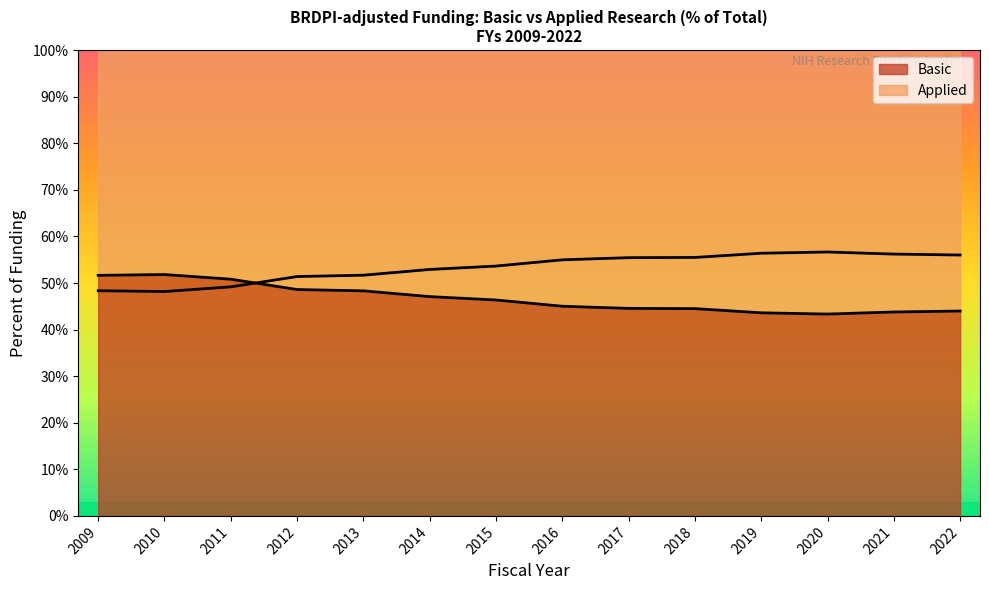

List the series in order of their peak value, highest first.

Applied, Basic